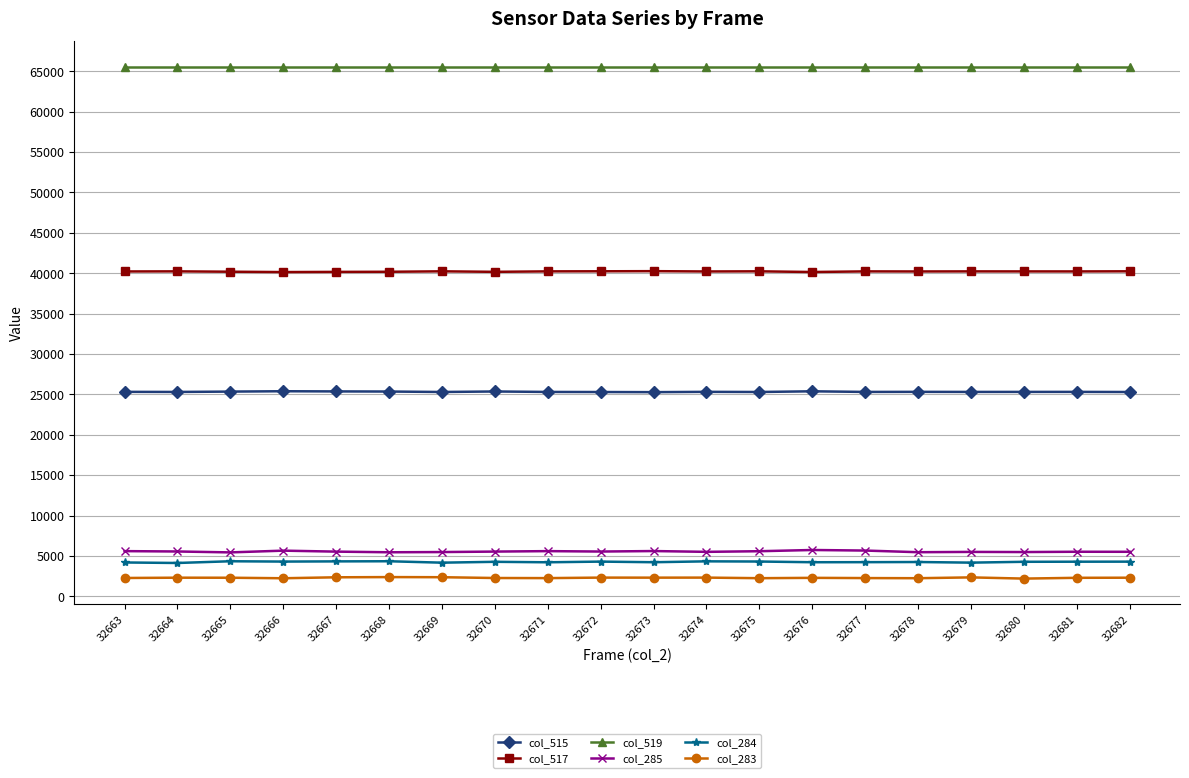

What is the value of the col_517 point at the 16th from the left?

40219